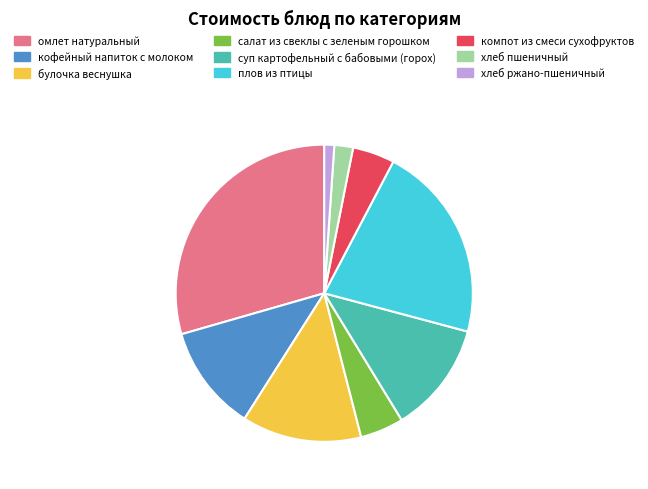

Does any single category account for the majority?

No